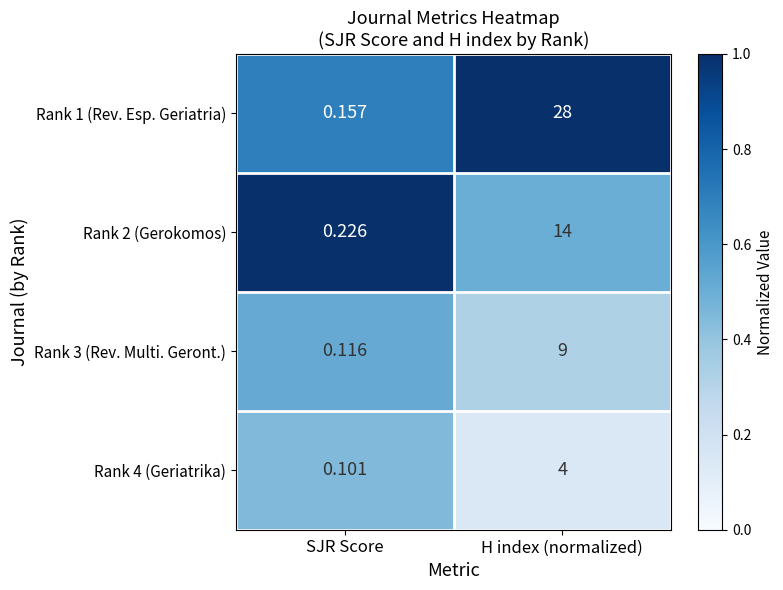

How many categories are shown in the chart?

2